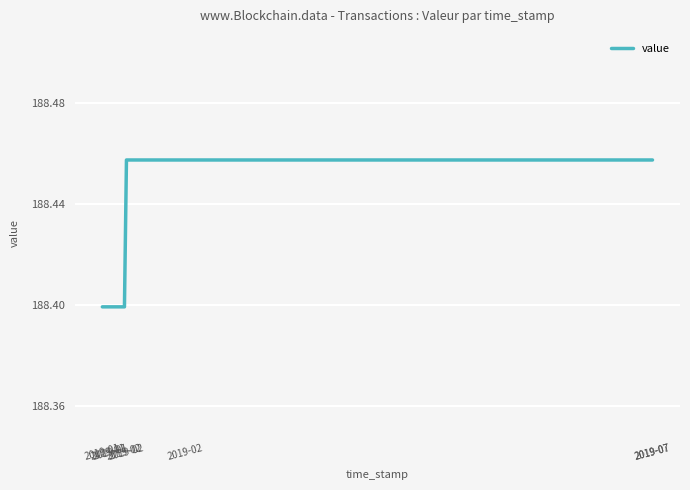

Reading left to right, what are all the values shown in this chart?

2019-01=188.4	2019-01=188.4	2019-01=188.4	2019-02=188.4	2019-02=188.5	2019-02=188.5	2019-07=188.5	2019-07=188.5